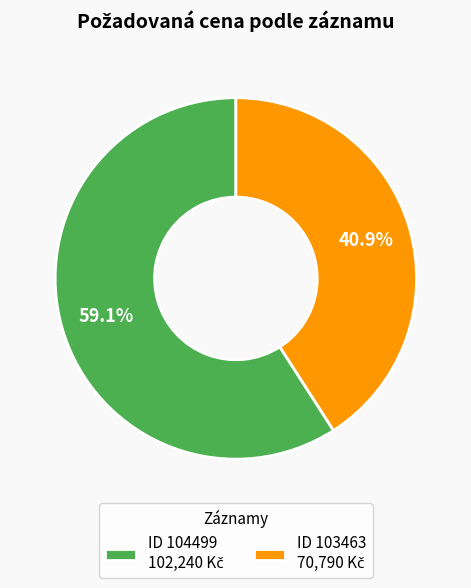

To the nearest percent, what is the difference between the largest and smallest slice percentages?

18%